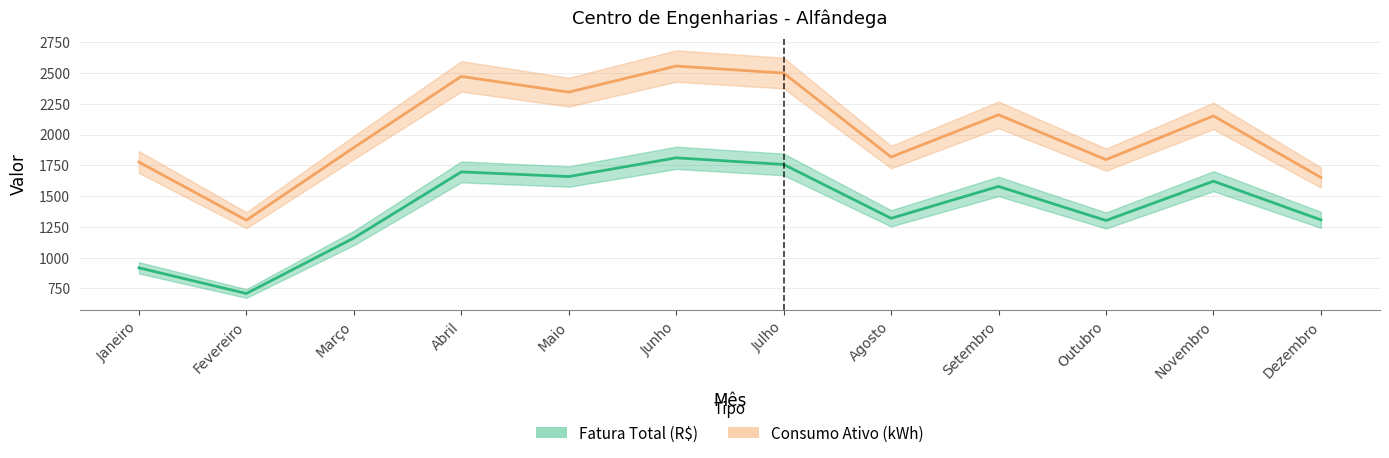

Where is Consumo Ativo (kWh) nearest to the value 1930?

Março